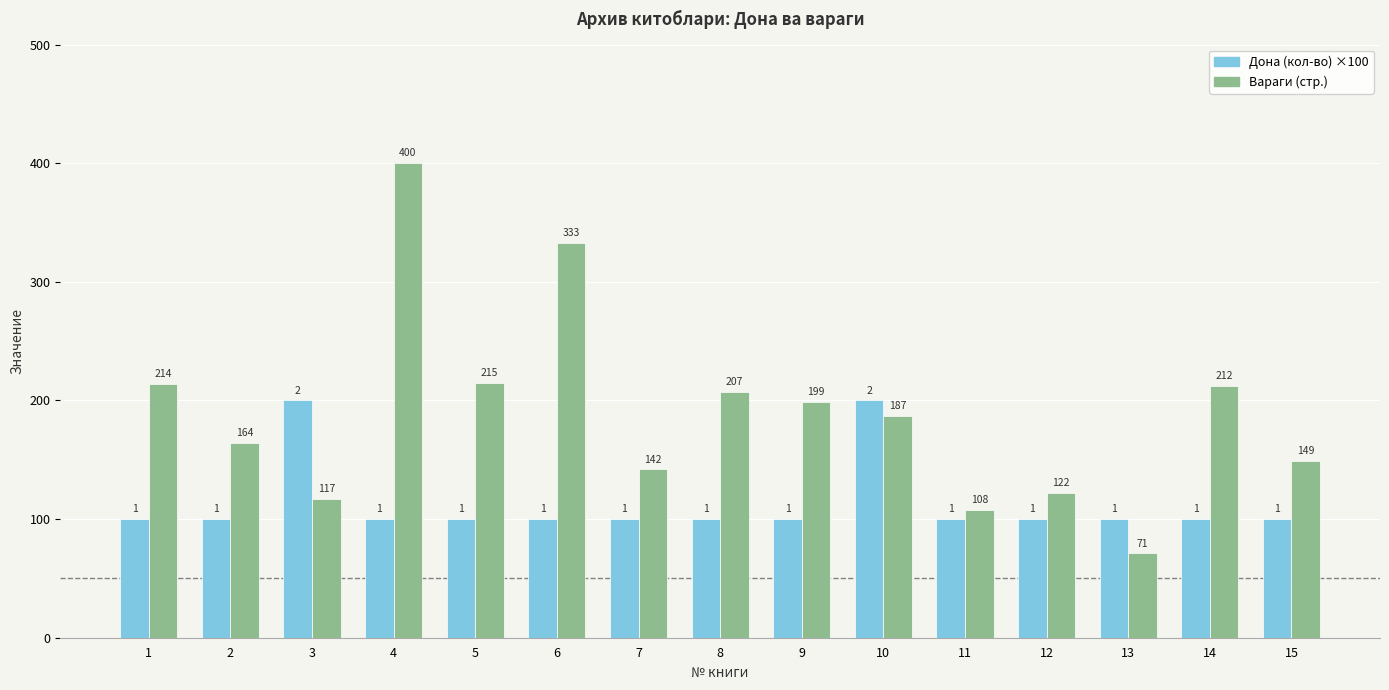

At which category is the sum across all series the highest?

4